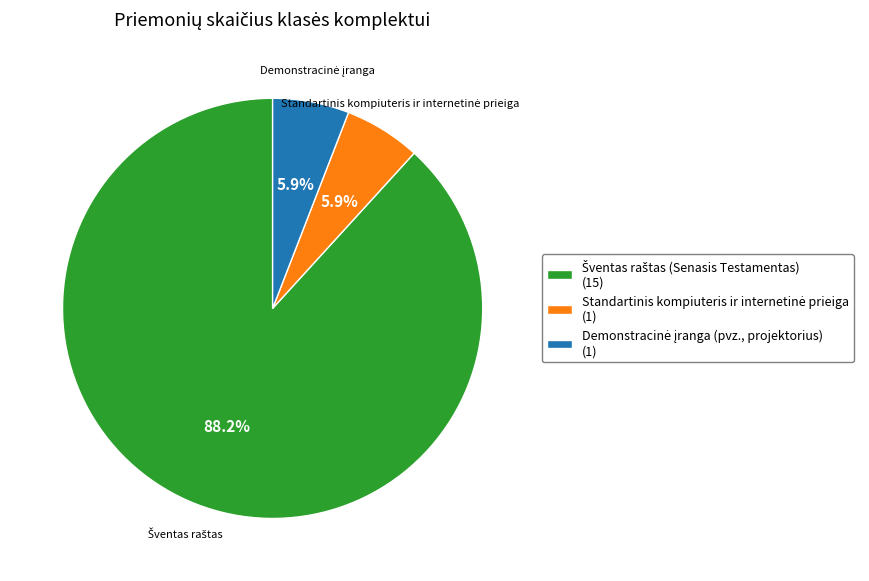

Does any single category account for the majority?

Yes